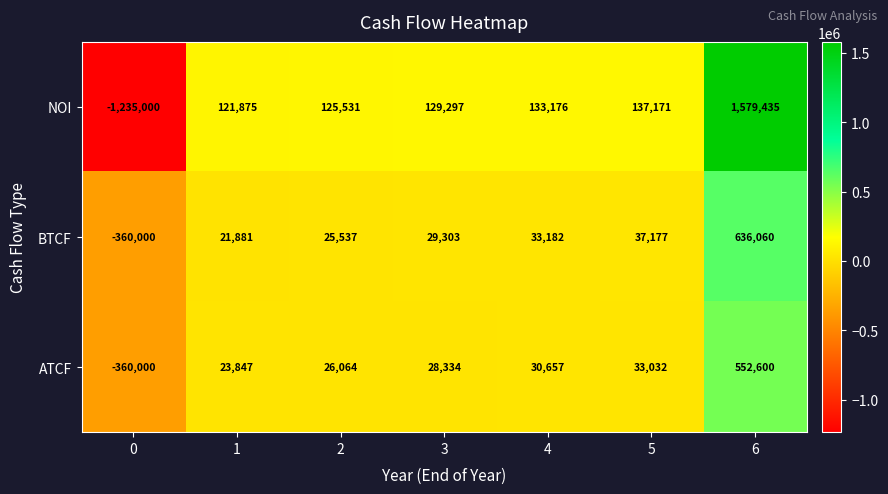

Is it true that BTCF equals 11084 at 2?

False